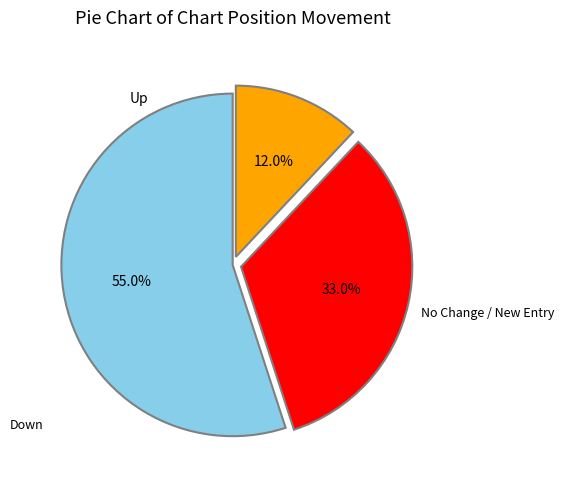

How many slices are in this pie chart?

3